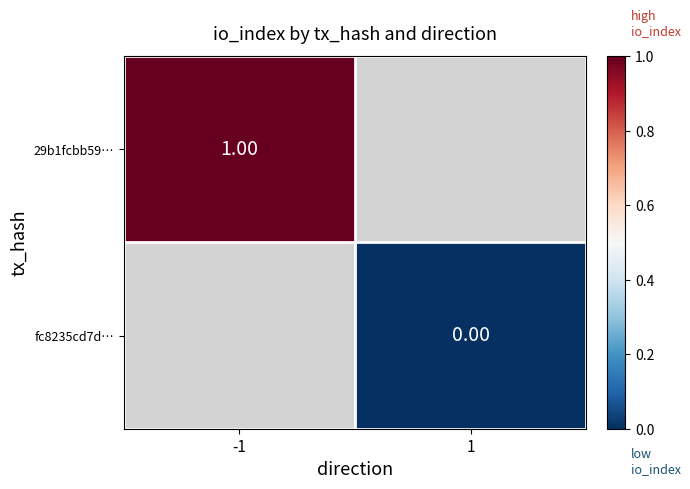

Which series has the largest range (max minus min)?

29b1fcbb59…